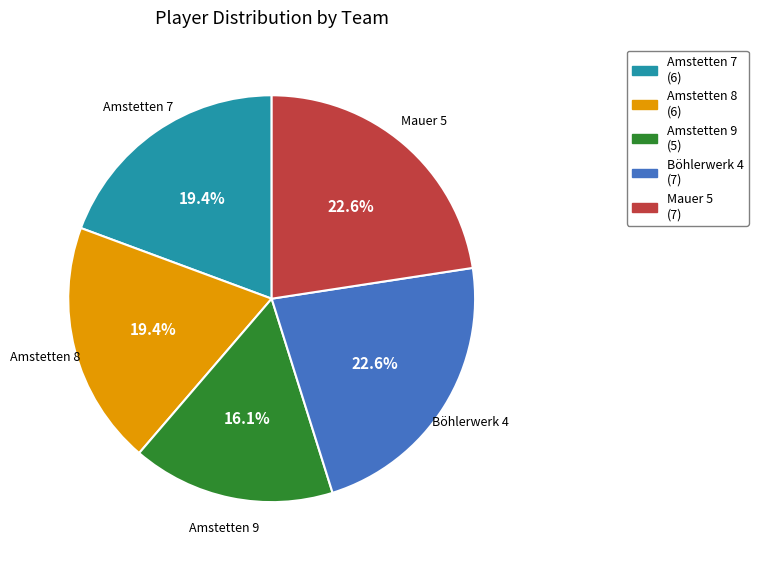

True or false: Amstetten 8 accounts for 19% of the total.

True